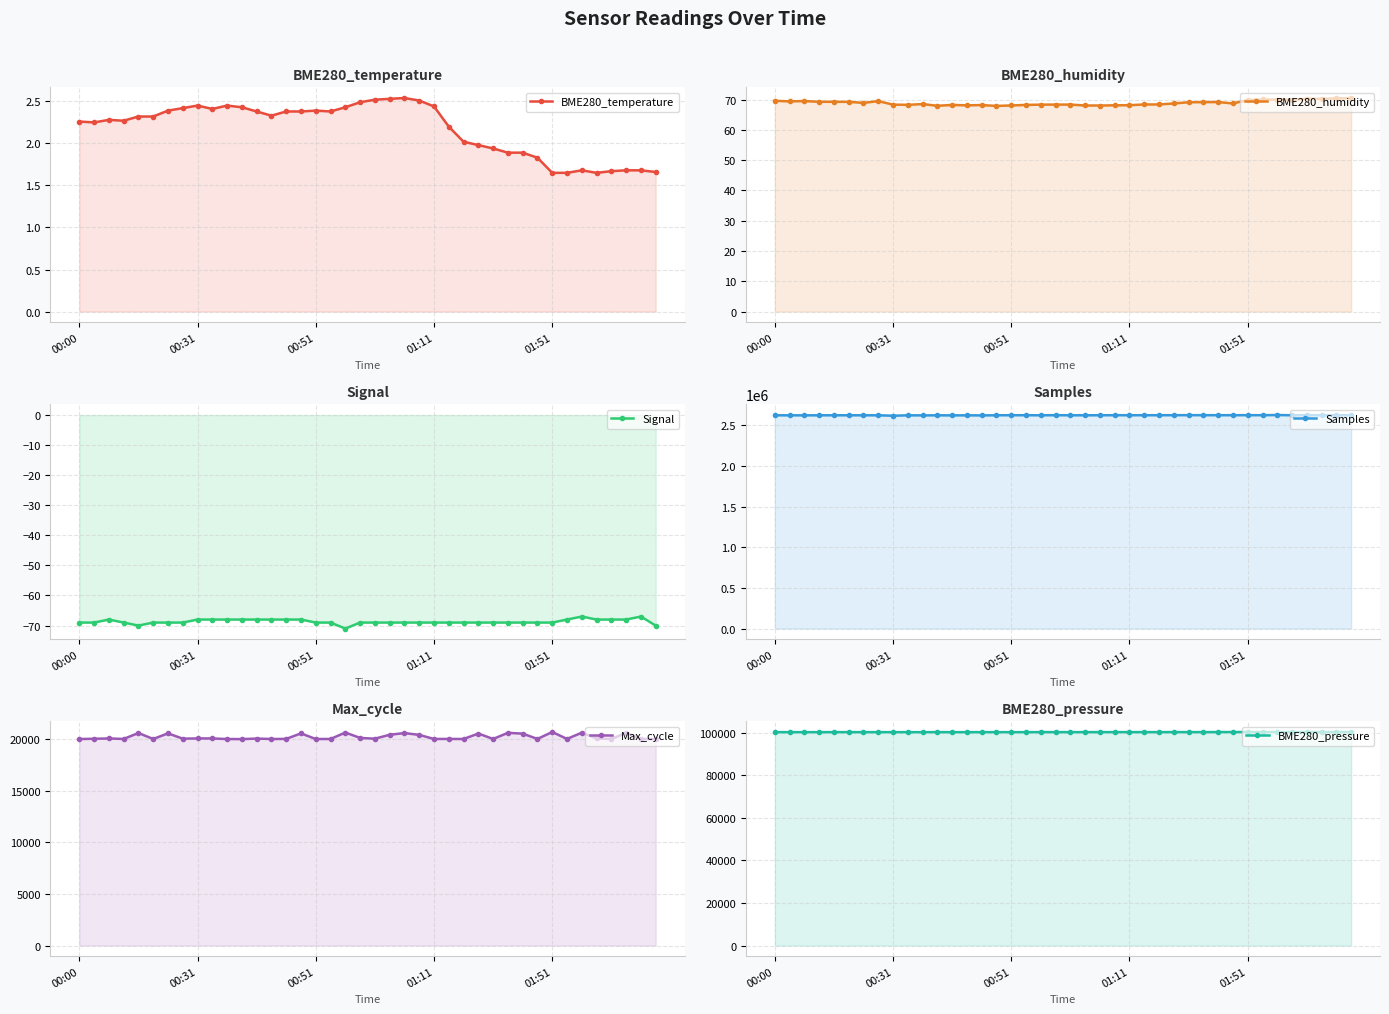

What is the total value across all series at 15?

2745449.2